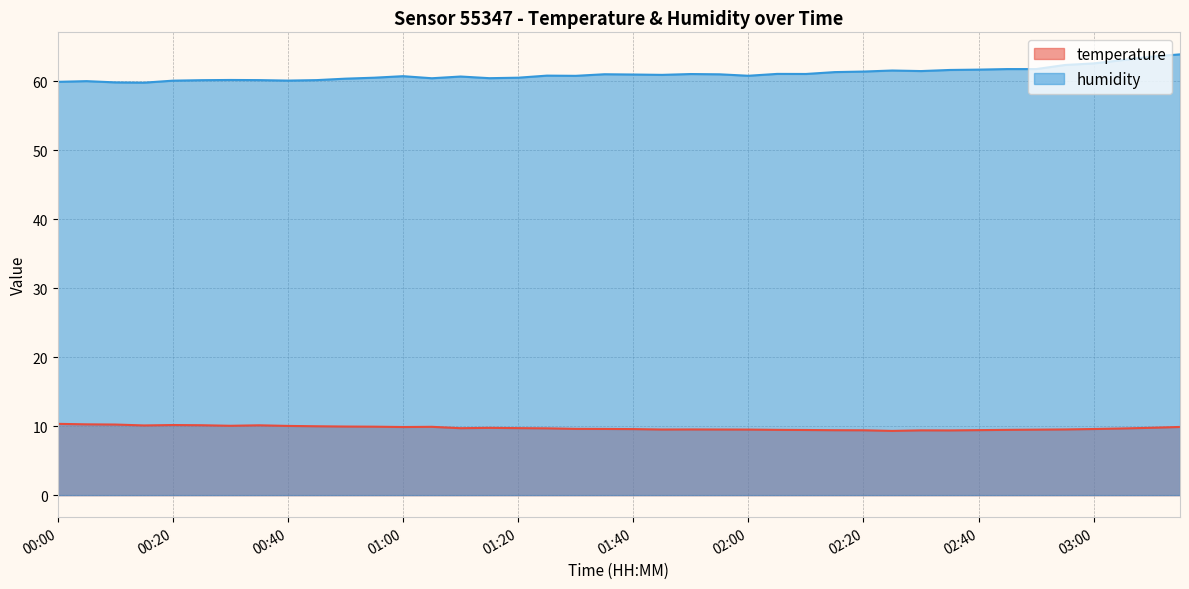

What is the difference between the humidity values at 03:15 and 00:20?

3.8